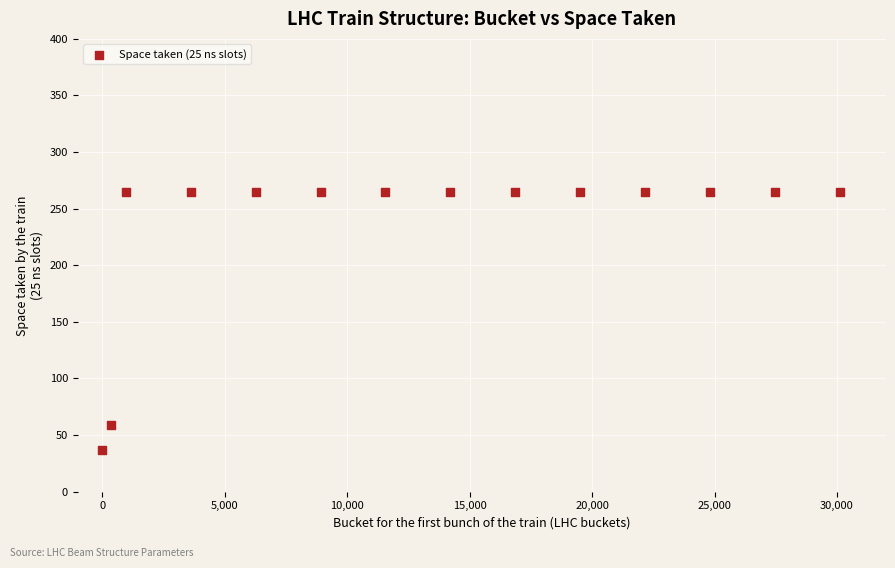

What is the range of Y values (max minus min)?

228